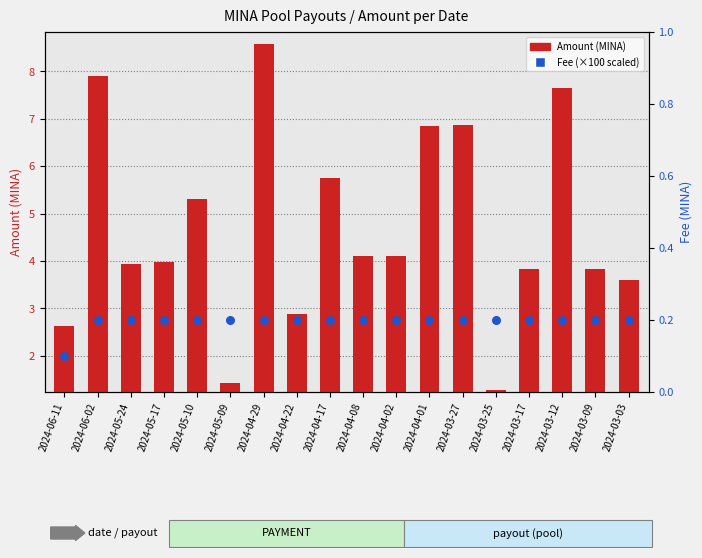

What is the total value across all series at 2024-04-29?

8.8